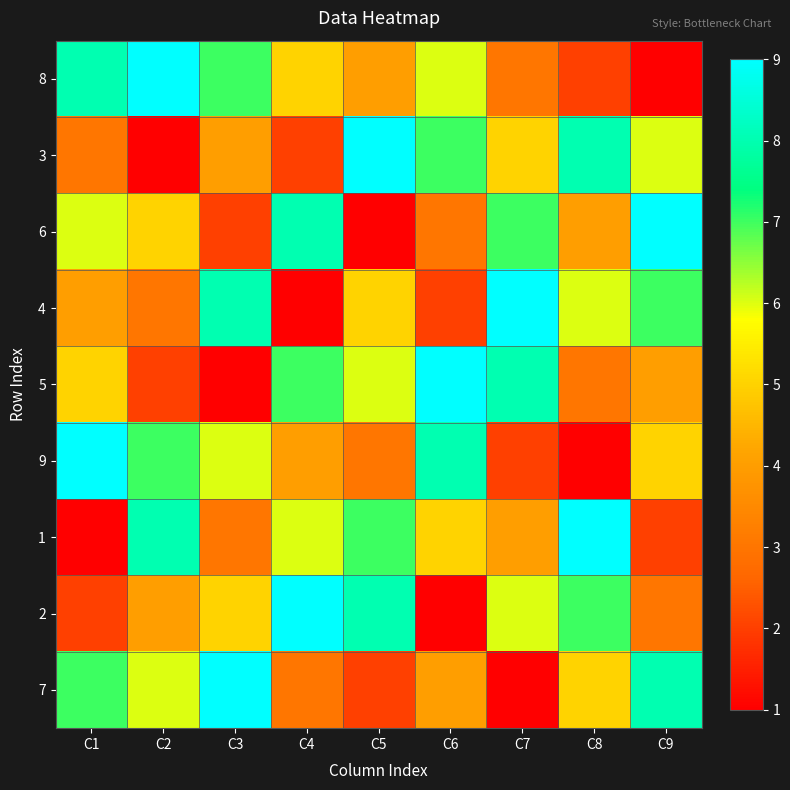

Count the number of categories in the chart.

9